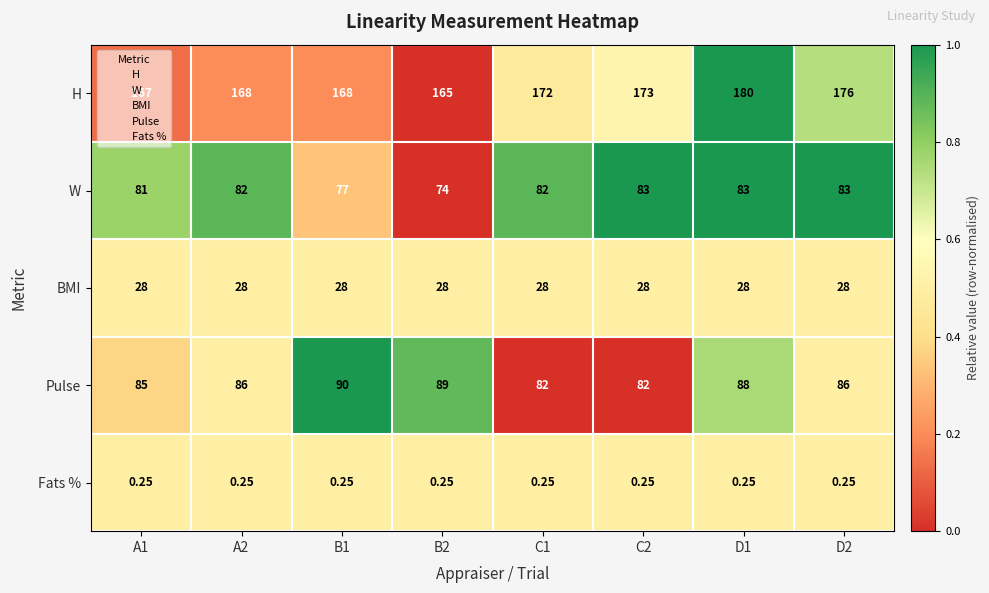

List the series in order of their peak value, lowest first.

Fats %, BMI, W, Pulse, H